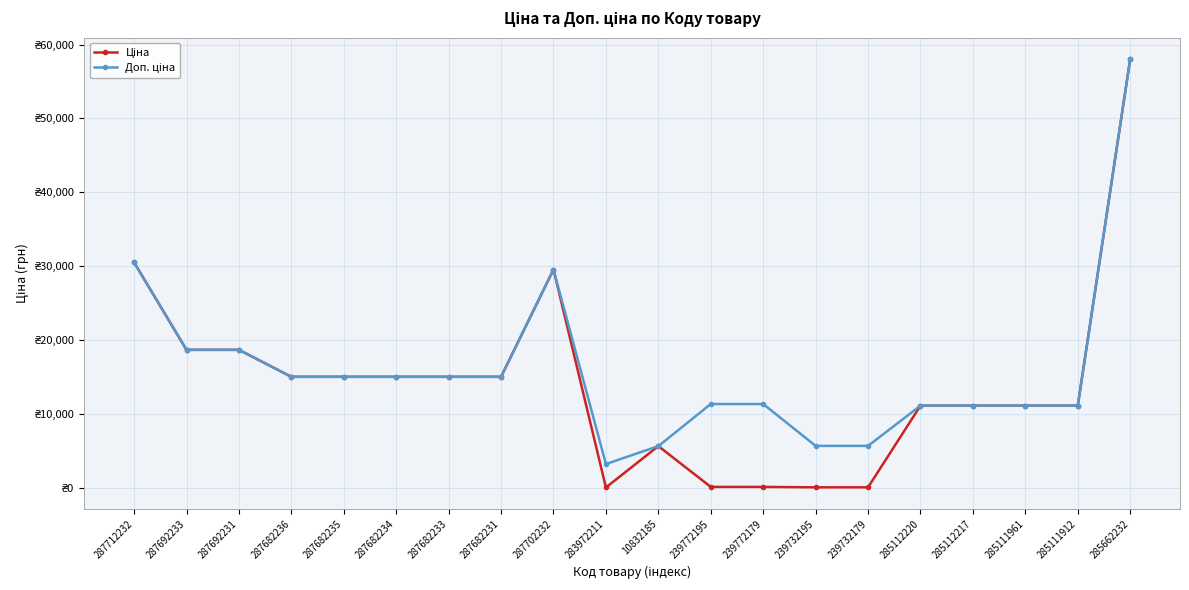

The value of Ціна at 287692231 is 18671.5. True or false?

True